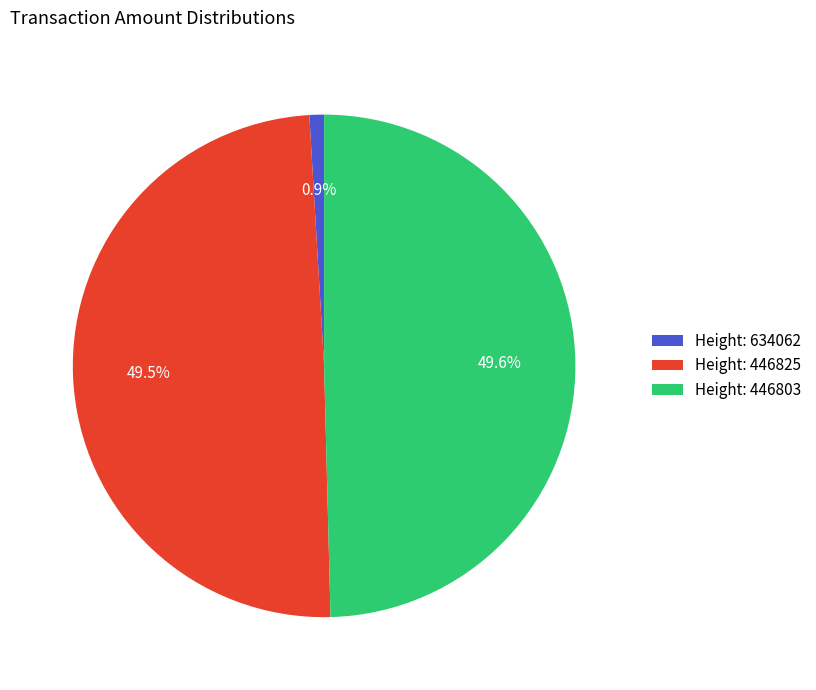

Does any single category account for the majority?

No